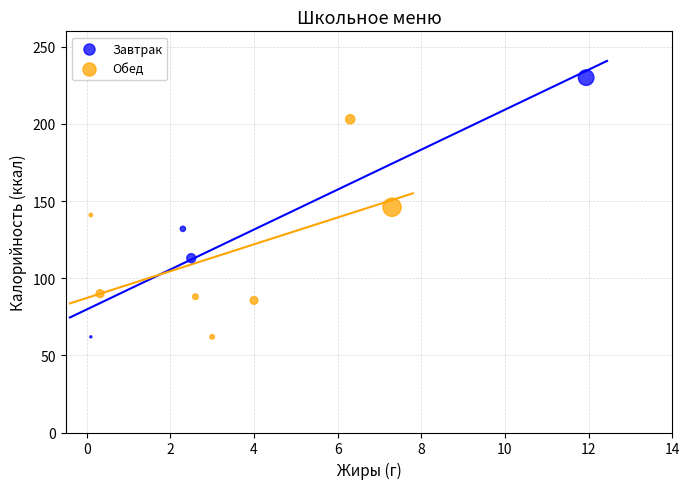

Which series has the widest spread of Y values?

Завтрак